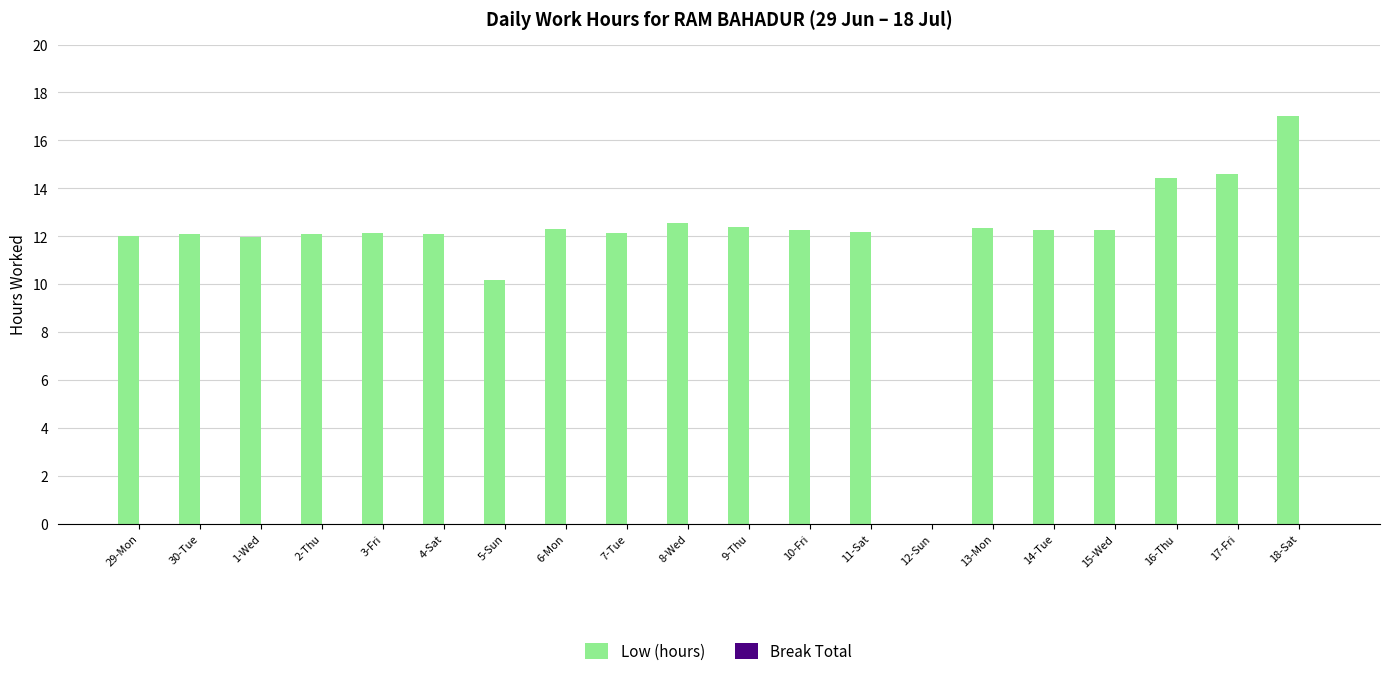

What is the change in value from 13-Mon to 16-Thu?

+2.1